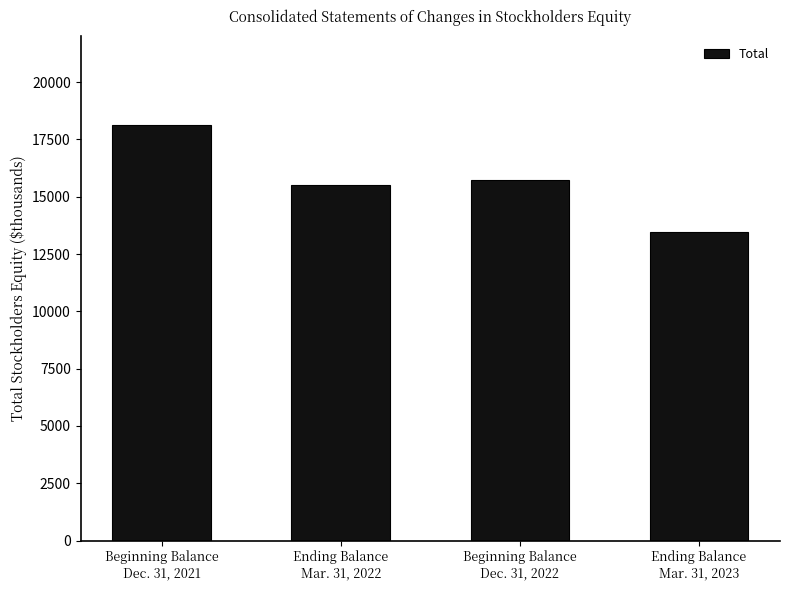

What is the difference between the maximum and minimum values?

4639